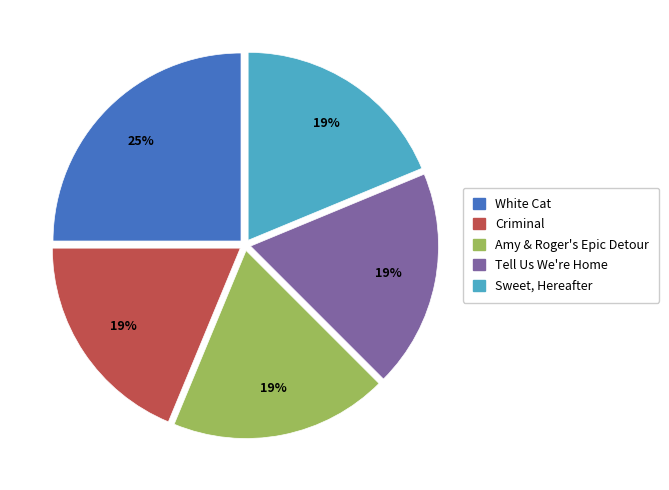

True or false: Sweet, Hereafter accounts for 19% of the total.

True